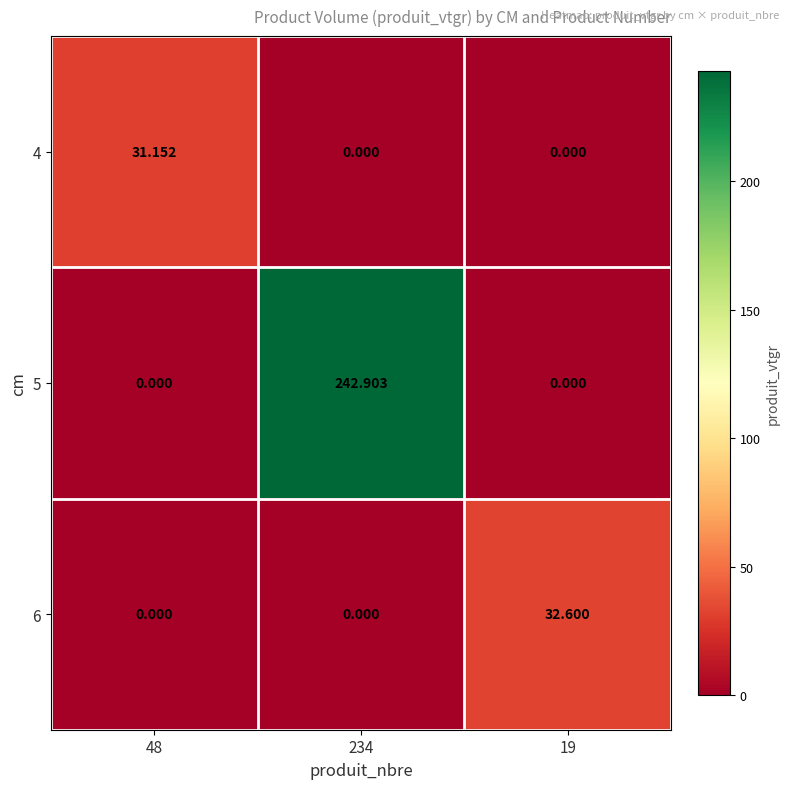

How many data points in 4 are above 0?

1